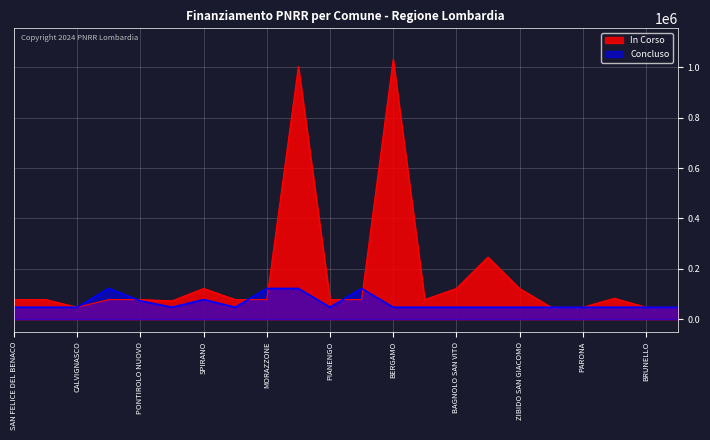

What is the value of the Concluso point at the 17th from the left?

47427